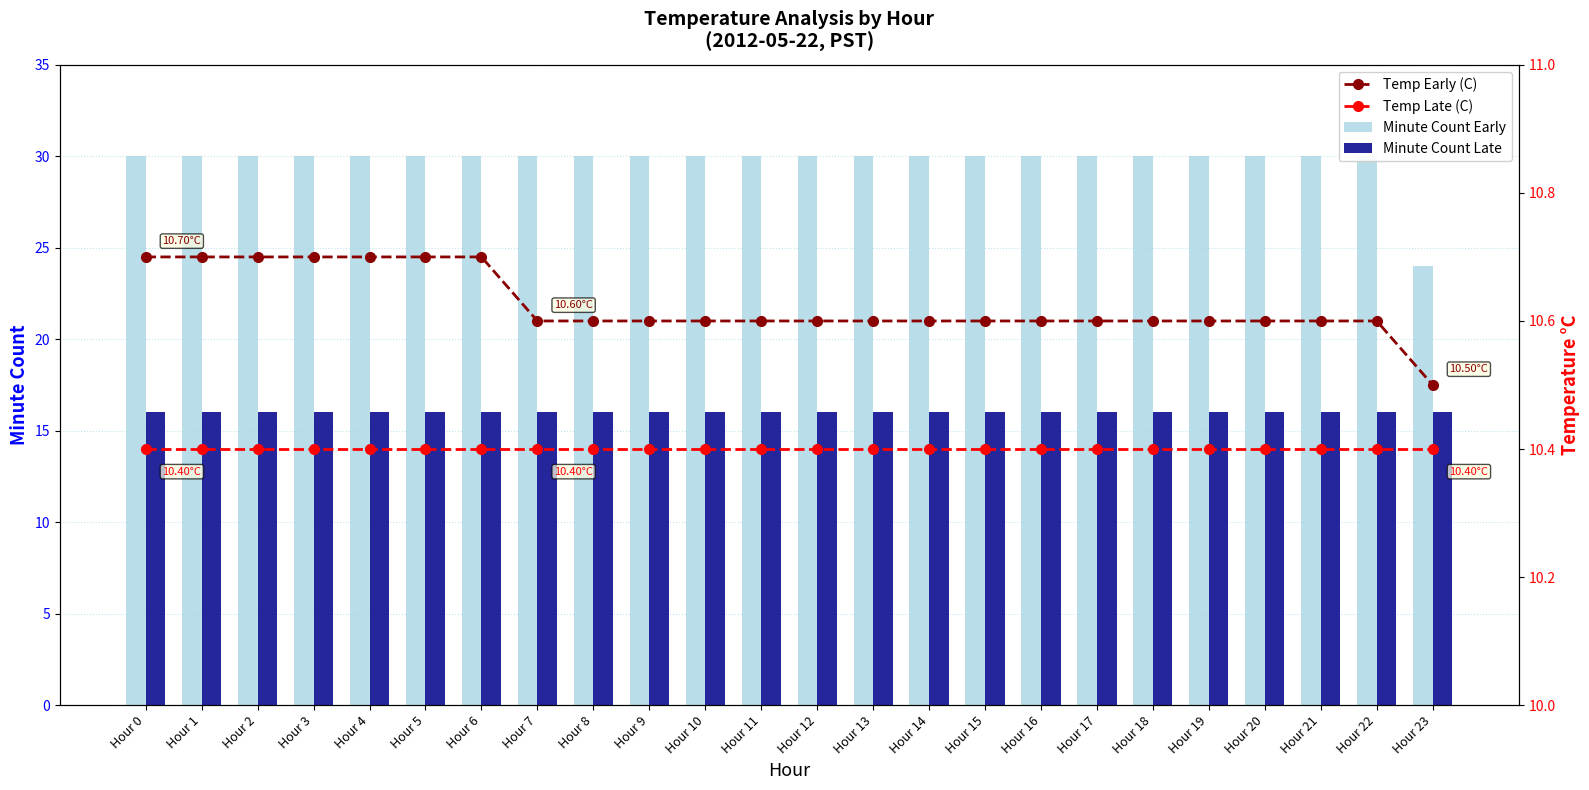

At which category is the sum across all series the highest?

Hour 0